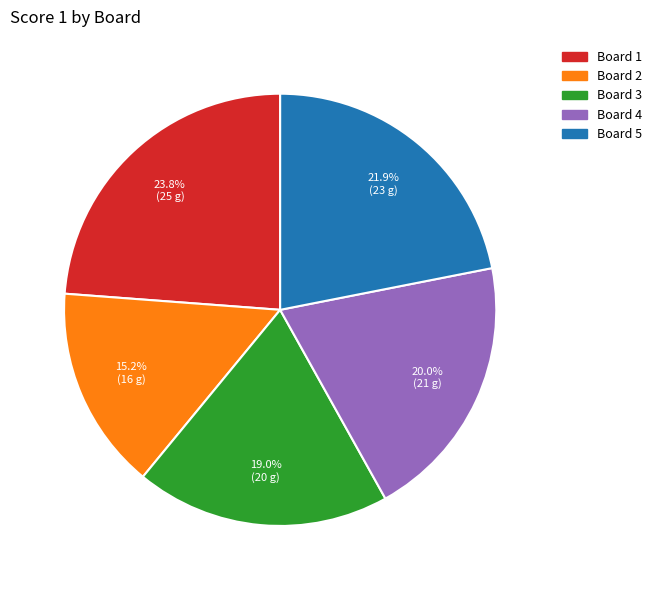

Does Board 2 account for over 50% of the chart?

No